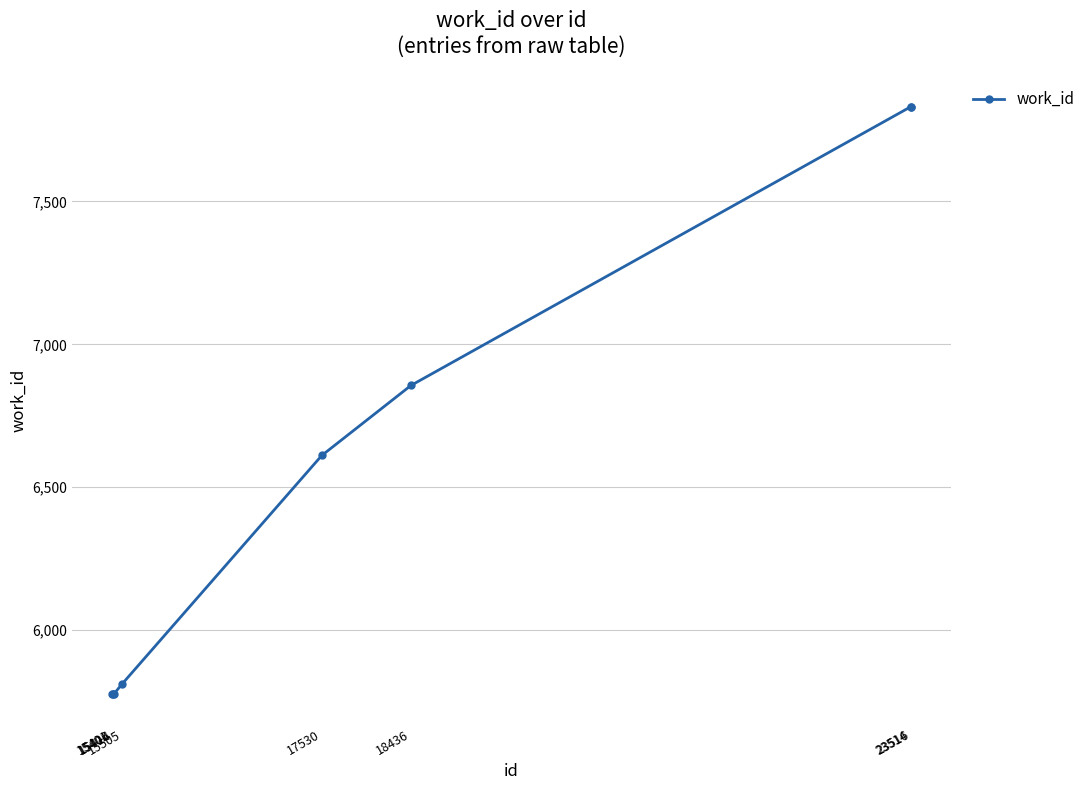

Where is the data nearest to the value 6803?

18436